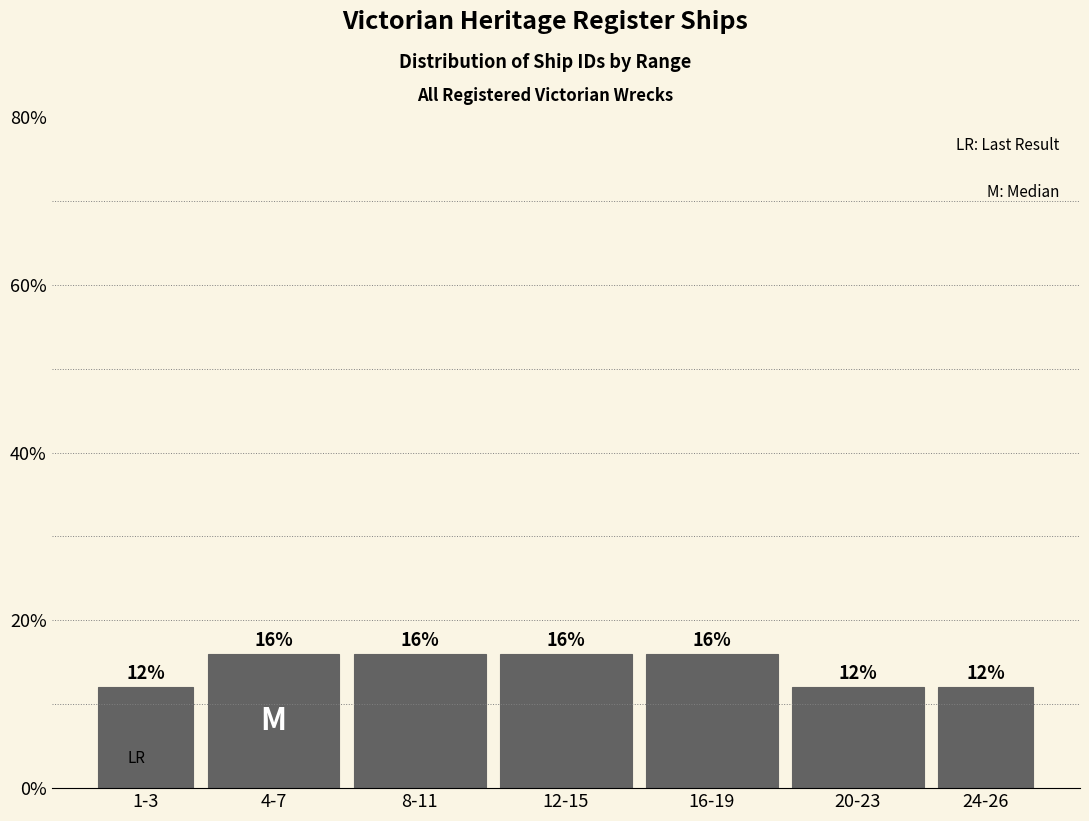

Reading left to right, list all the values displayed in this chart.

1-3=12	4-7=16	8-11=16	12-15=16	16-19=16	20-23=12	24-26=12